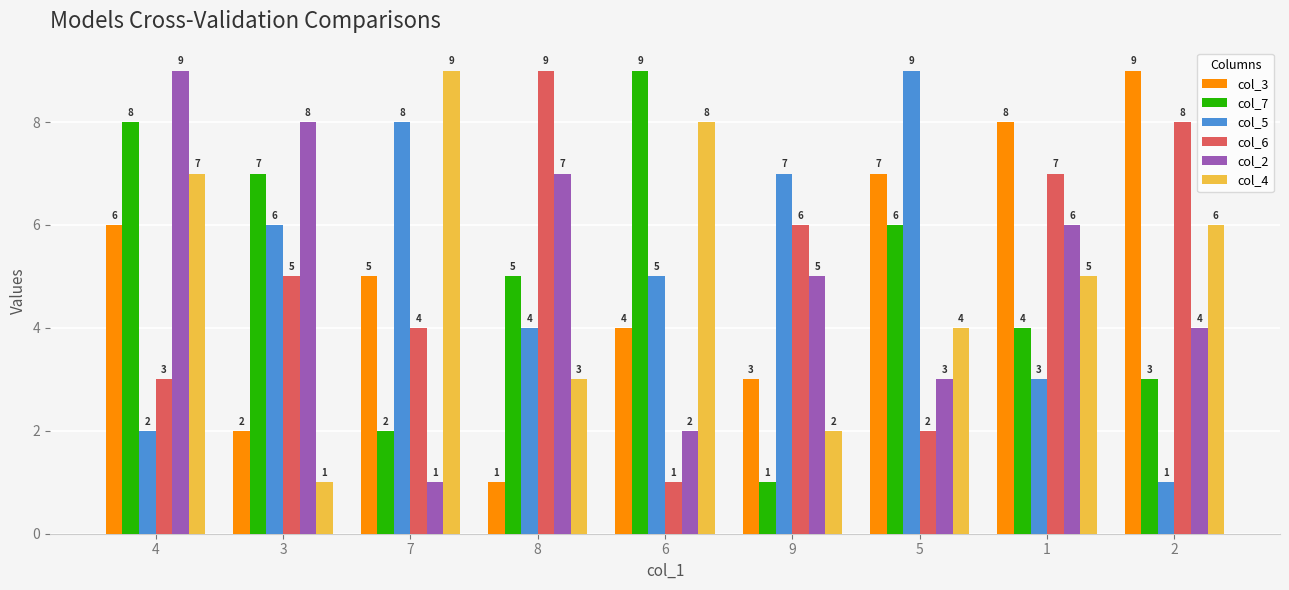

What is the value of the col_3 bar at the 2nd from the left?

2